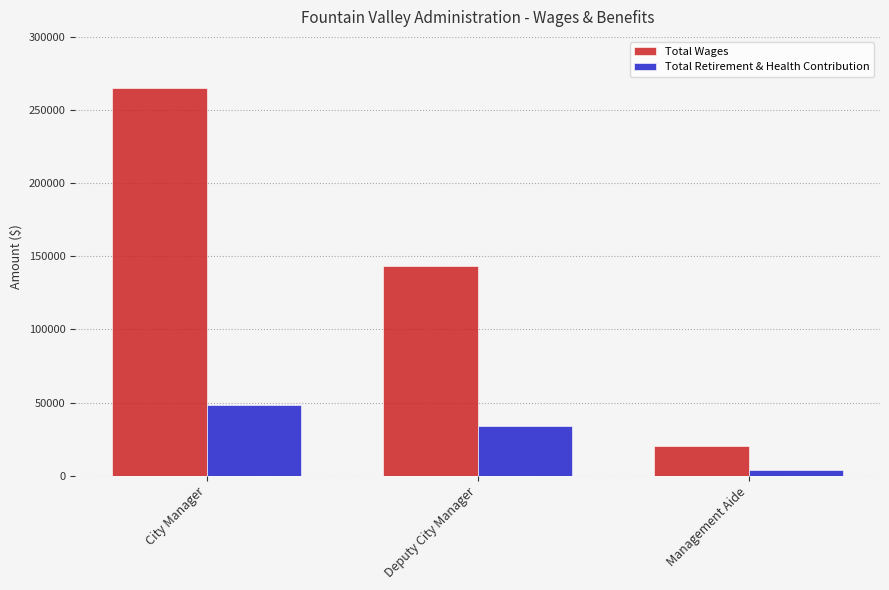

Reading left to right, list all the values displayed in this chart.

Total Wages: 265252	143280	20048
Total Retirement & Health Contribution: 48486	33968	3701